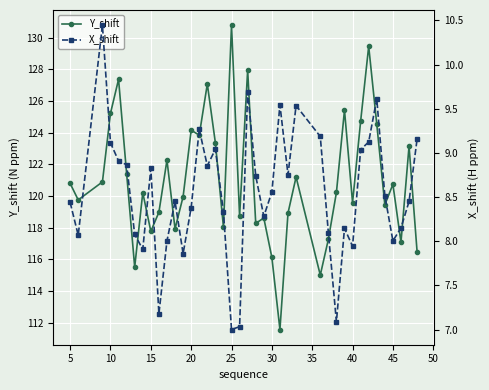

Which series has the largest total across all categories?

Y_shift